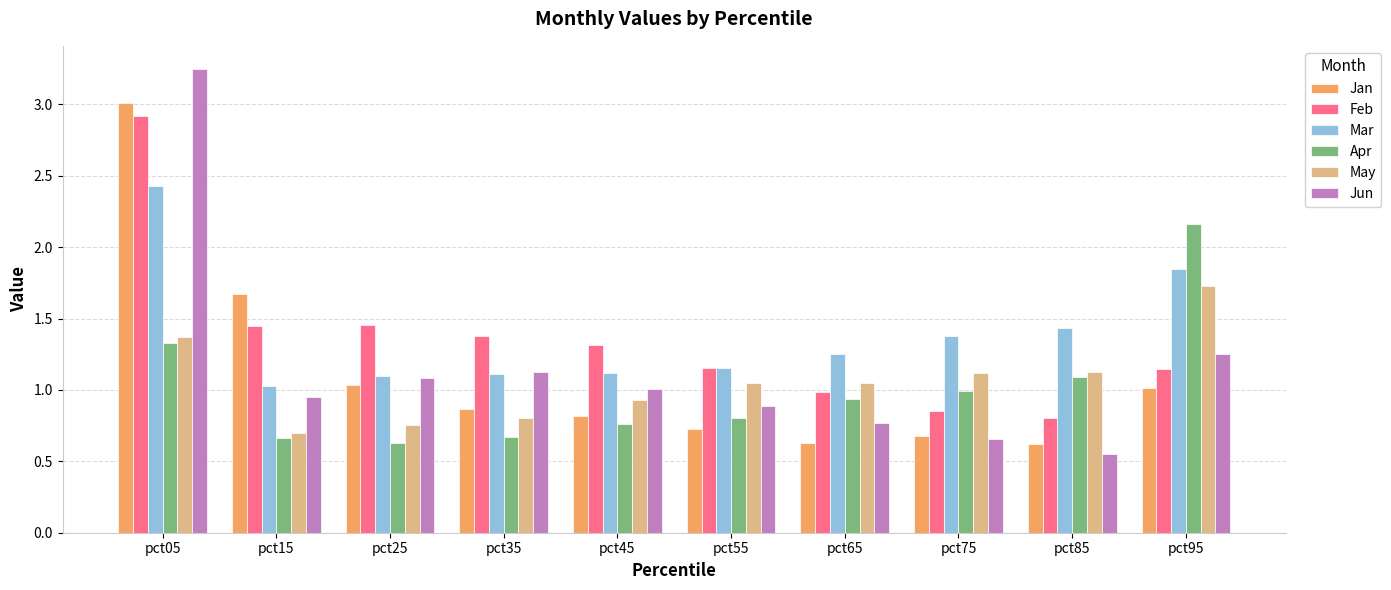

True or false: Feb has a value of 2.2 at pct15.

False